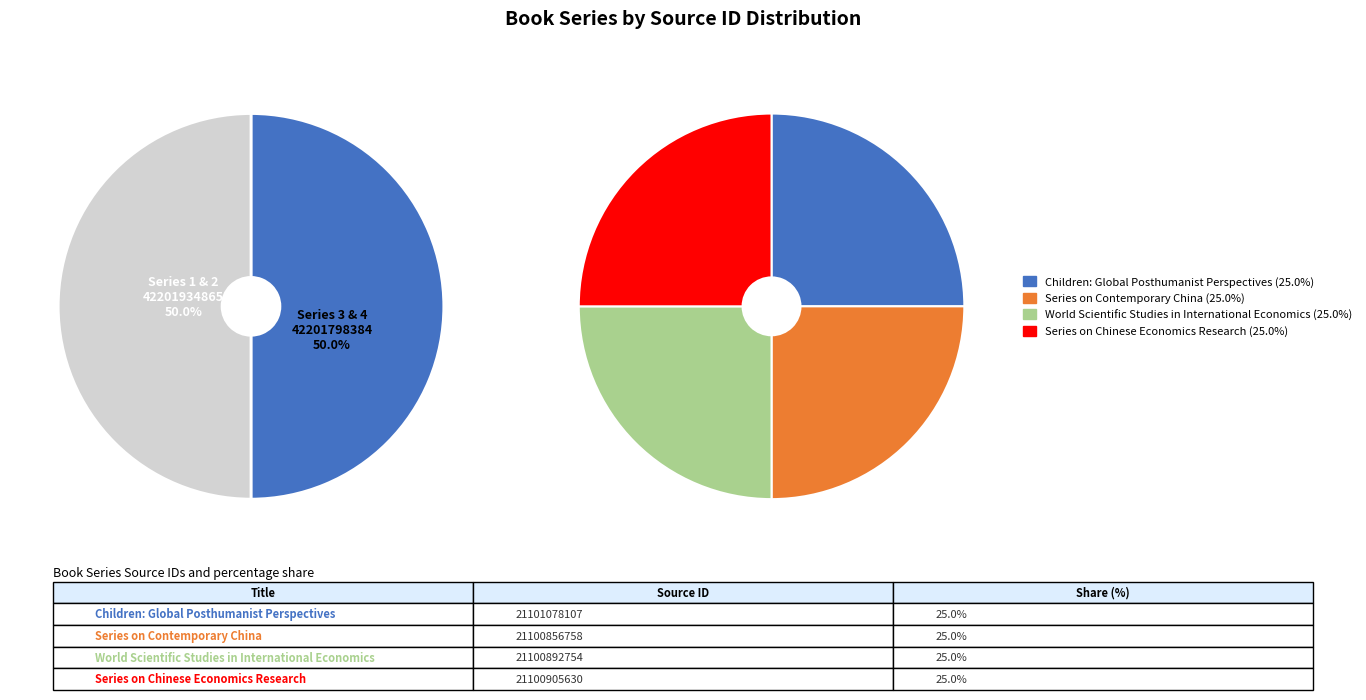

What percentage is the World Scientific Studies in International Economics slice, to the nearest percent?

25%